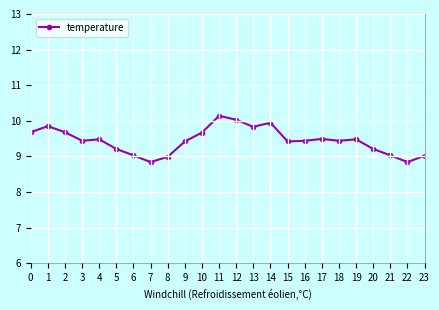

What is the approximate value at 11?

10.1